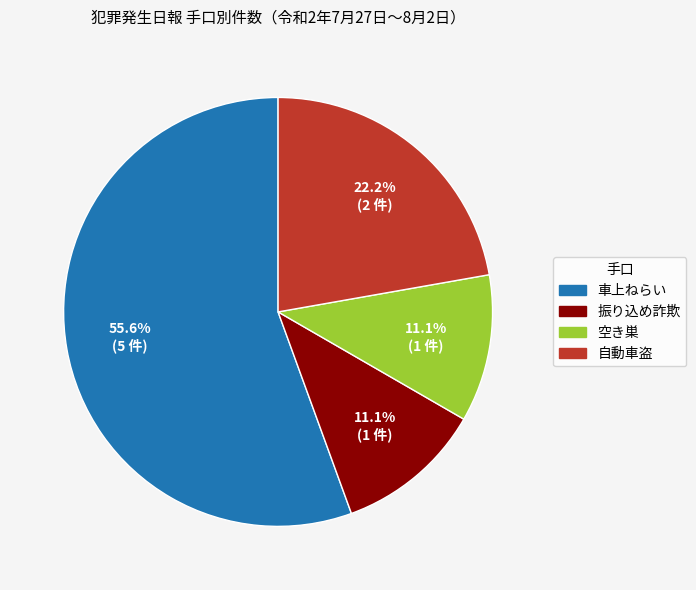

Which has a higher value, 自動車盗 or 車上ねらい?

車上ねらい